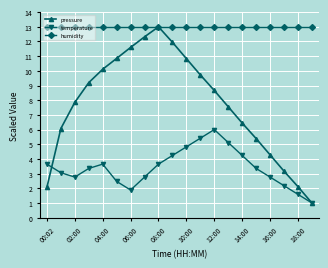

Which series has the widest spread of values?

pressure